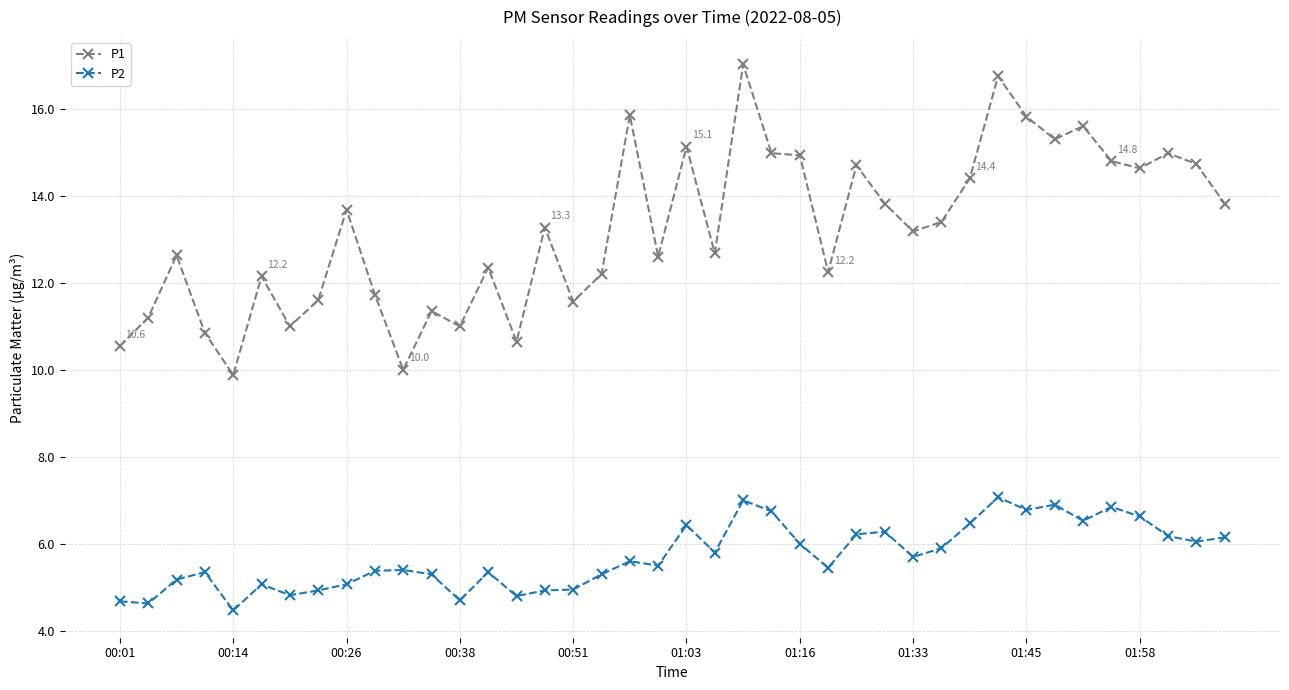

What is the average value of the P2 series?

5.7